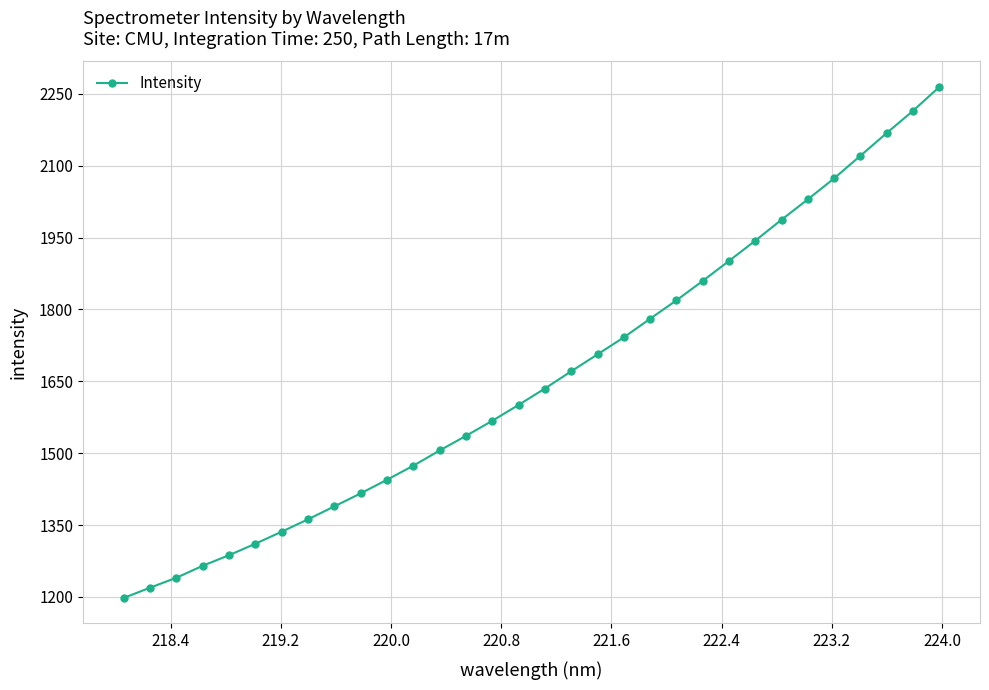

Reading right to left, list all the values displayed in this chart.

2264.4	2214.6	2168.3	2120.9	2073.7	2029.9	1987.4	1943.7	1901.3	1859.6	1819.1	1780.7	1741.8	1706.3	1671.0	1635.1	1600.8	1567.7	1536.3	1505.7	1474.0	1444.7	1416.2	1389.1	1362.1	1336.2	1311.1	1287.2	1265.1	1240.1	1219.4	1197.9